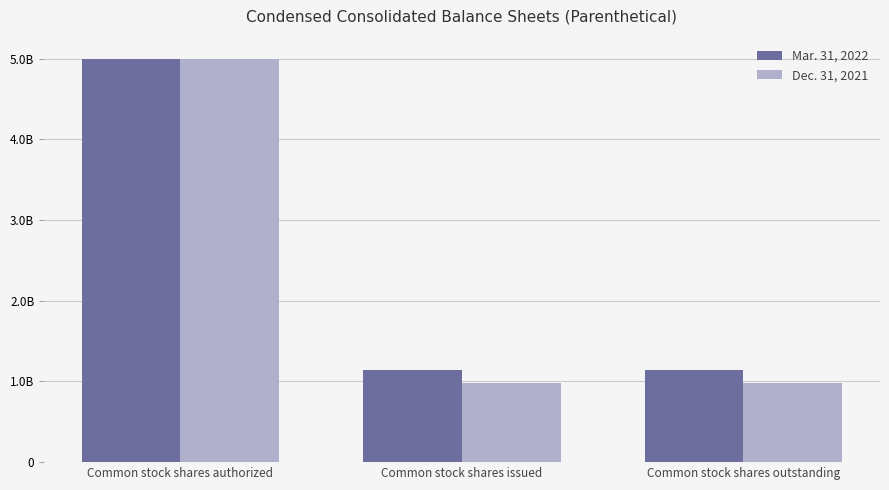

Does the chart contain stacked bars?

No